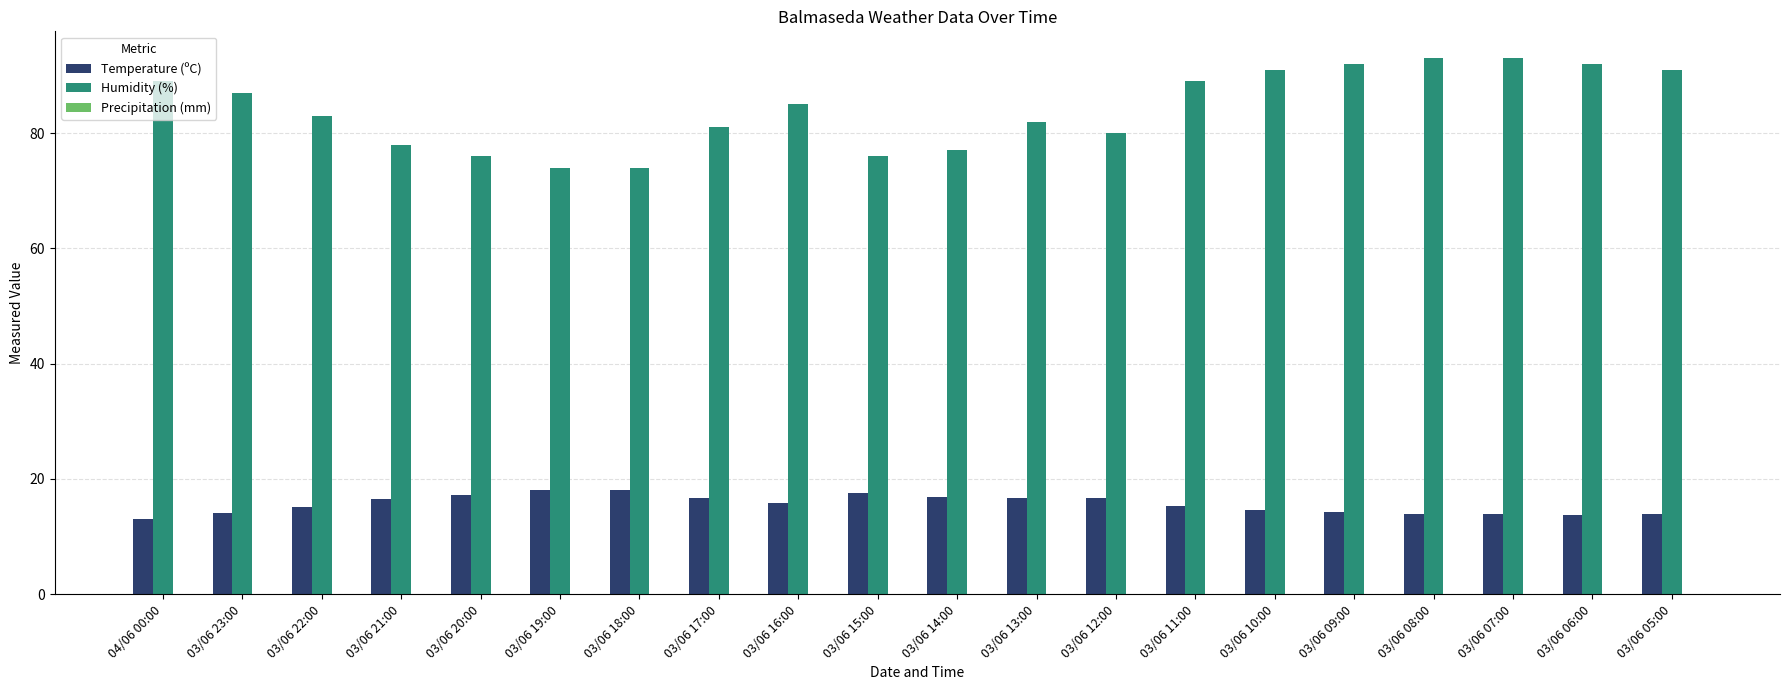

What is the value of the Temperature (ºC) bar at the 6th from the left?

18.1